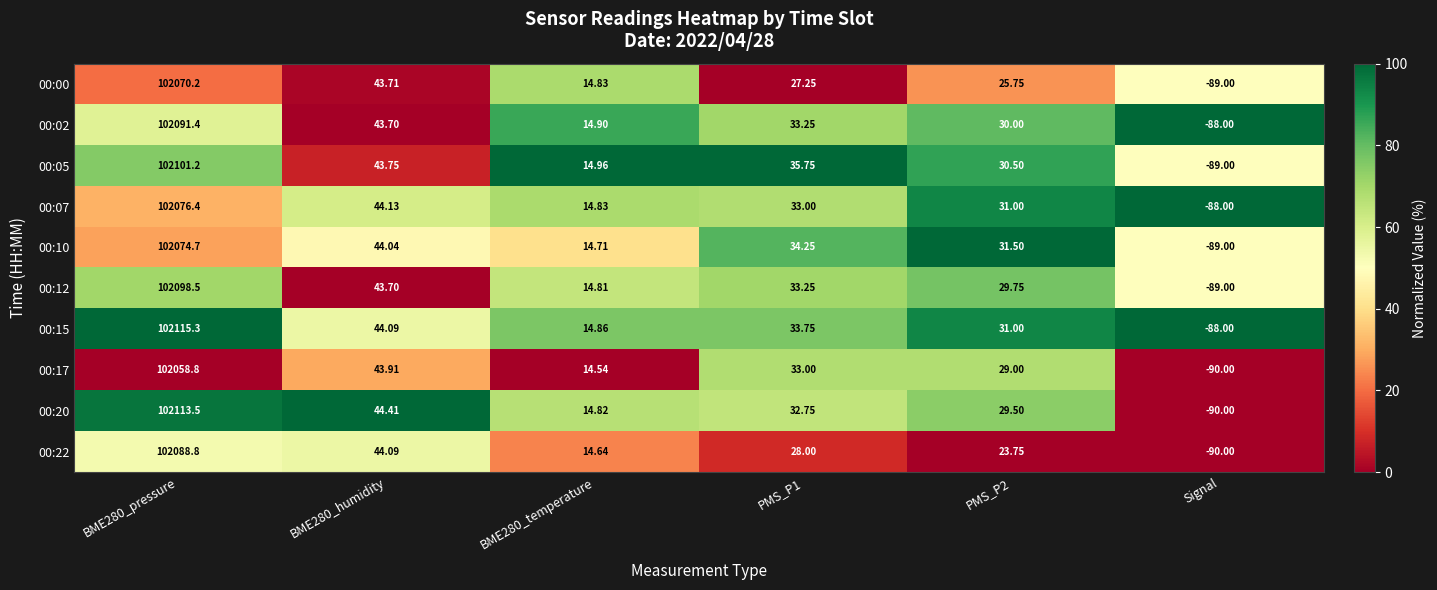

Is the value of 00:10 at BME280_humidity greater than the value of 00:20 at Signal?

Yes